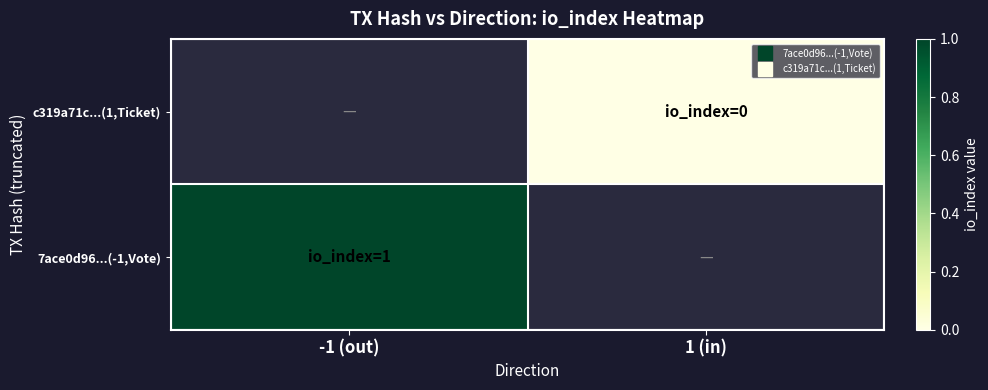

True or false: 7ace0d96...(-1,Vote) has a value of 1.0 at -1 (out).

True